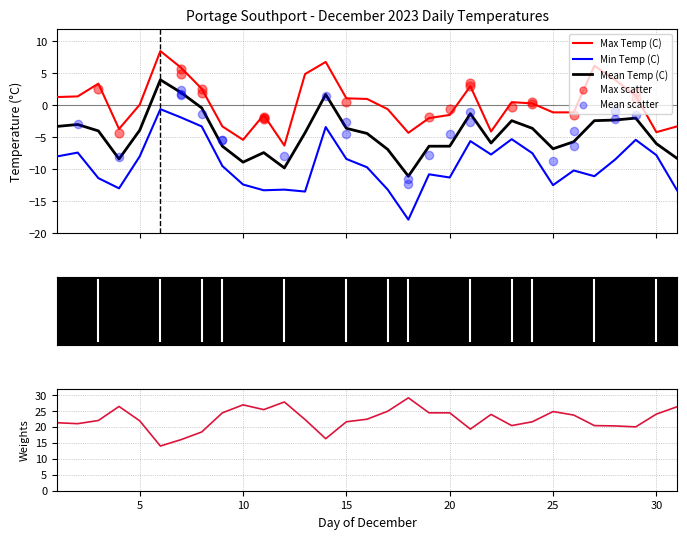

Is the value of Max Temp (C) at 2023-12-21 greater than the value of Mean Temp (C) at 2023-12-23?

Yes